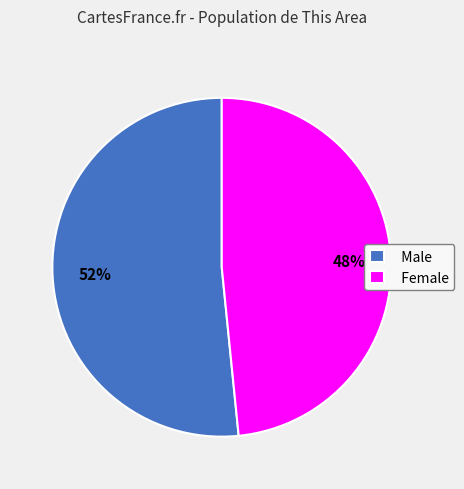

Rank the categories by value from lowest to highest.

Female, Male